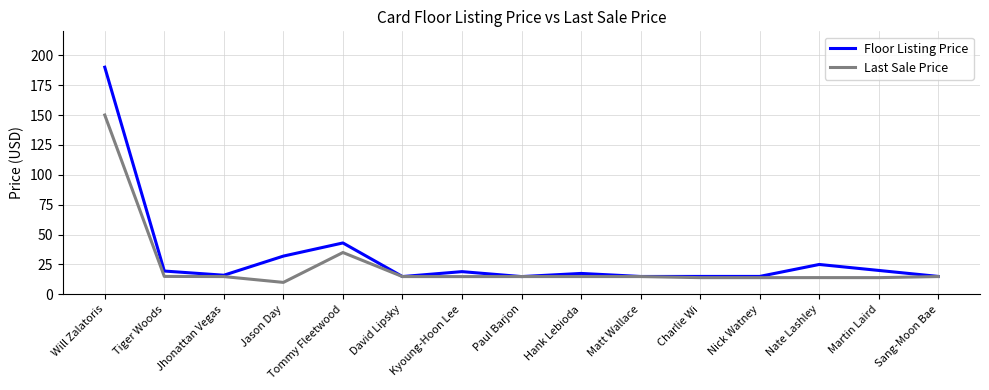

At which label does Floor Listing Price first exceed 17?

Will Zalatoris